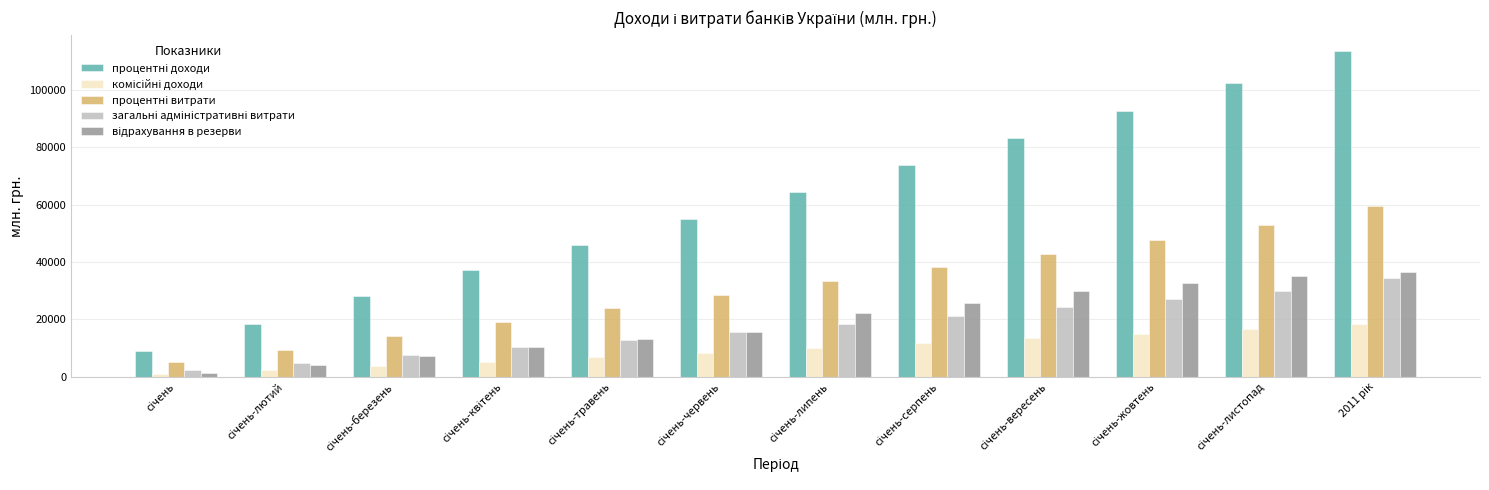

What is the maximum value shown in the chart?

113352.0